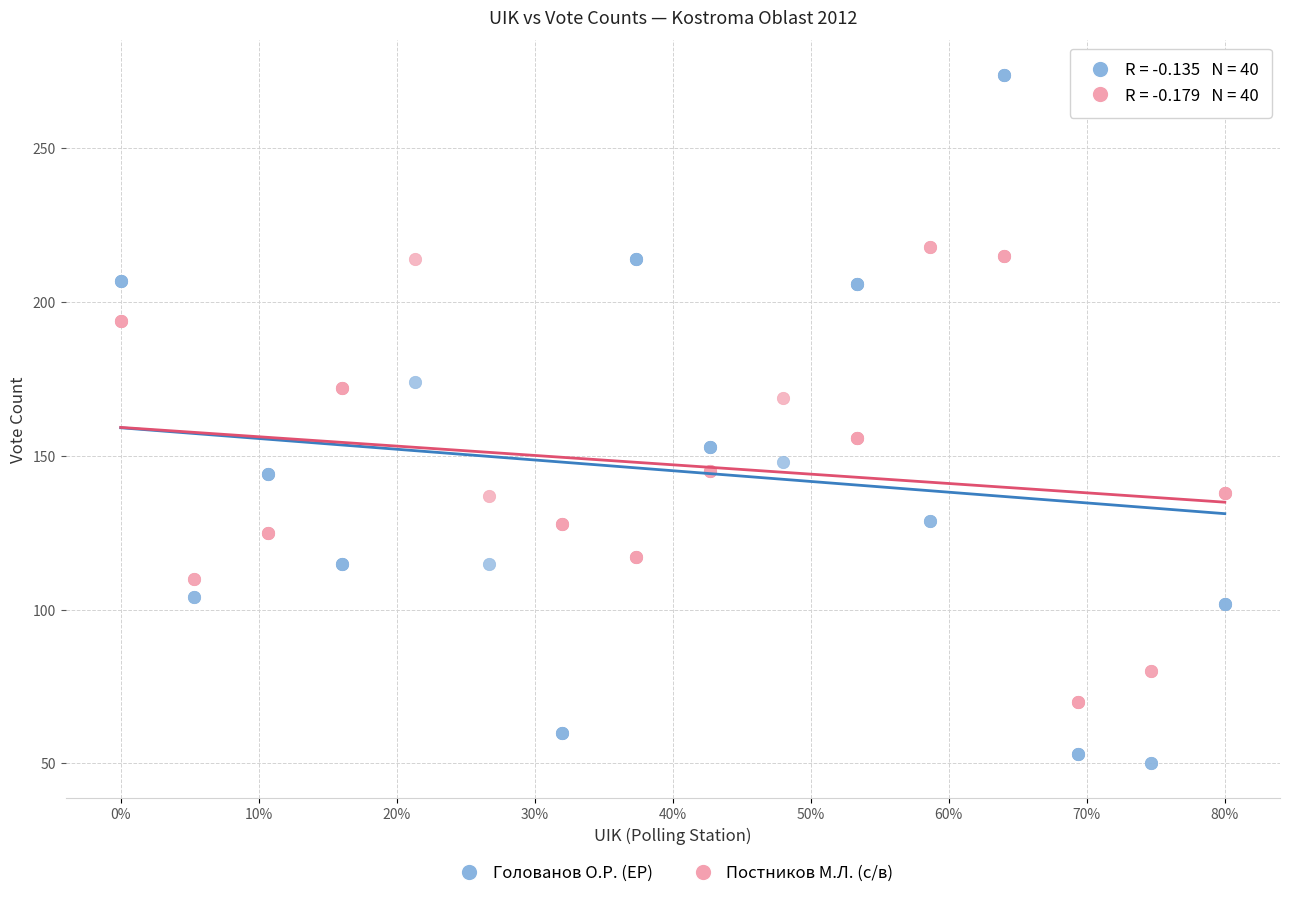

Which series has the widest spread of Y values?

Голованов О.Р. (ЕР)